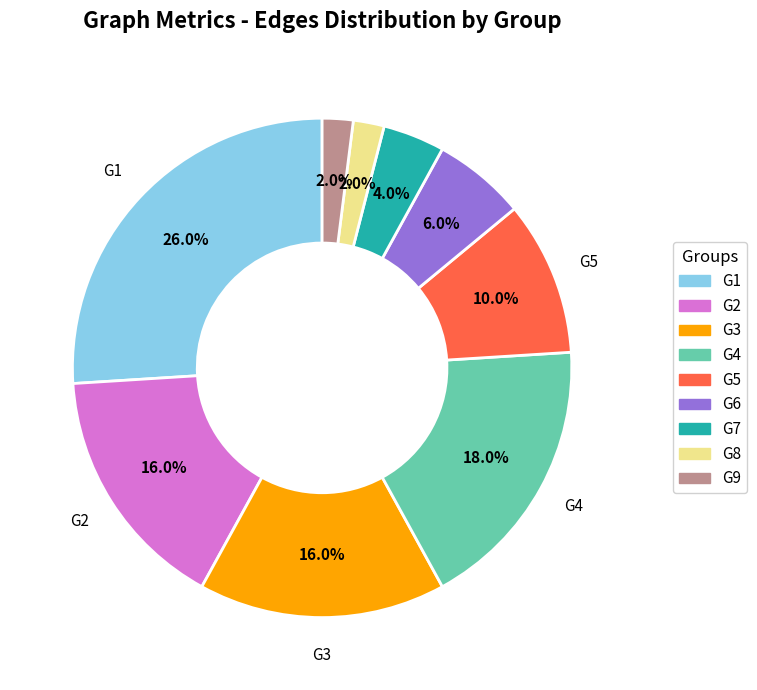

To the nearest percent, what is the difference between the G9 and G4 slice percentages?

16%